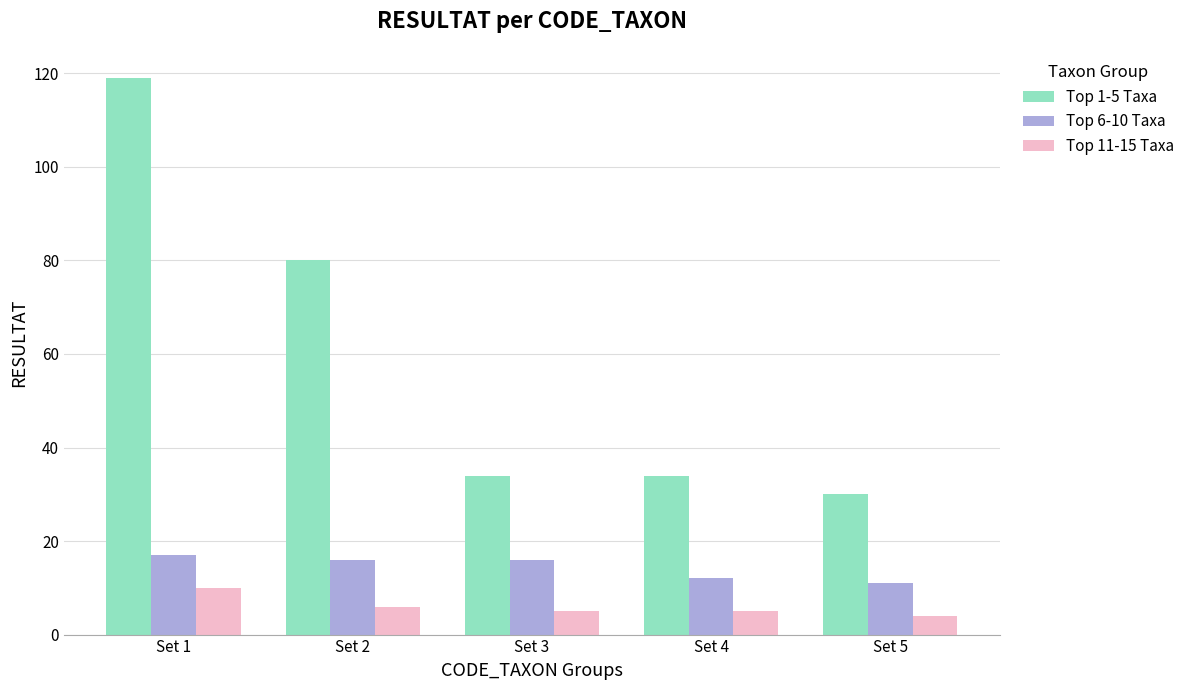

What value does the Top 6-10 Taxa series have at Set 5?

11